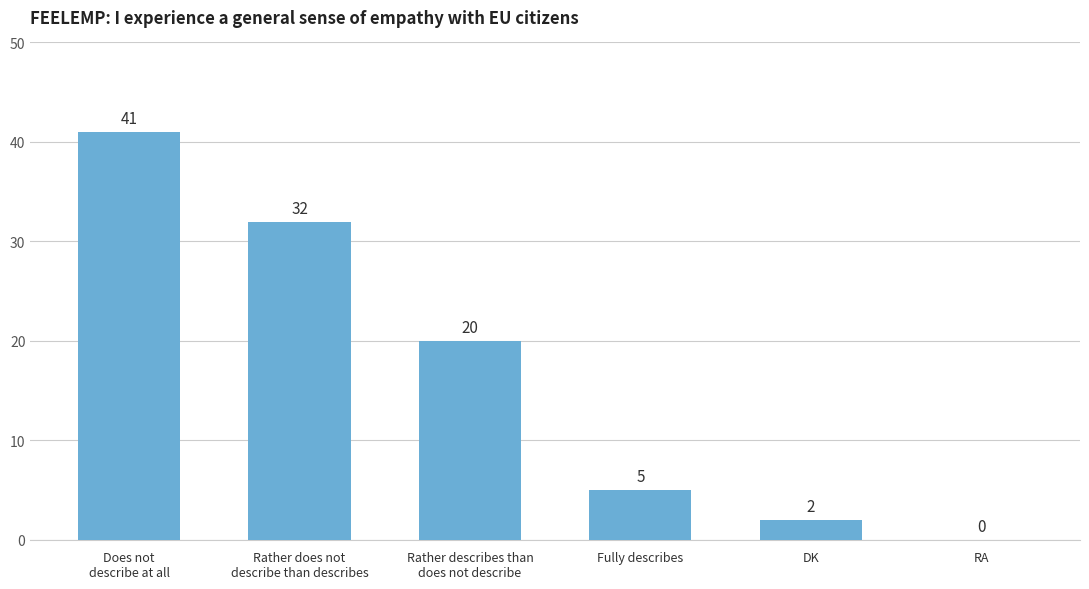

What is the average value?

17